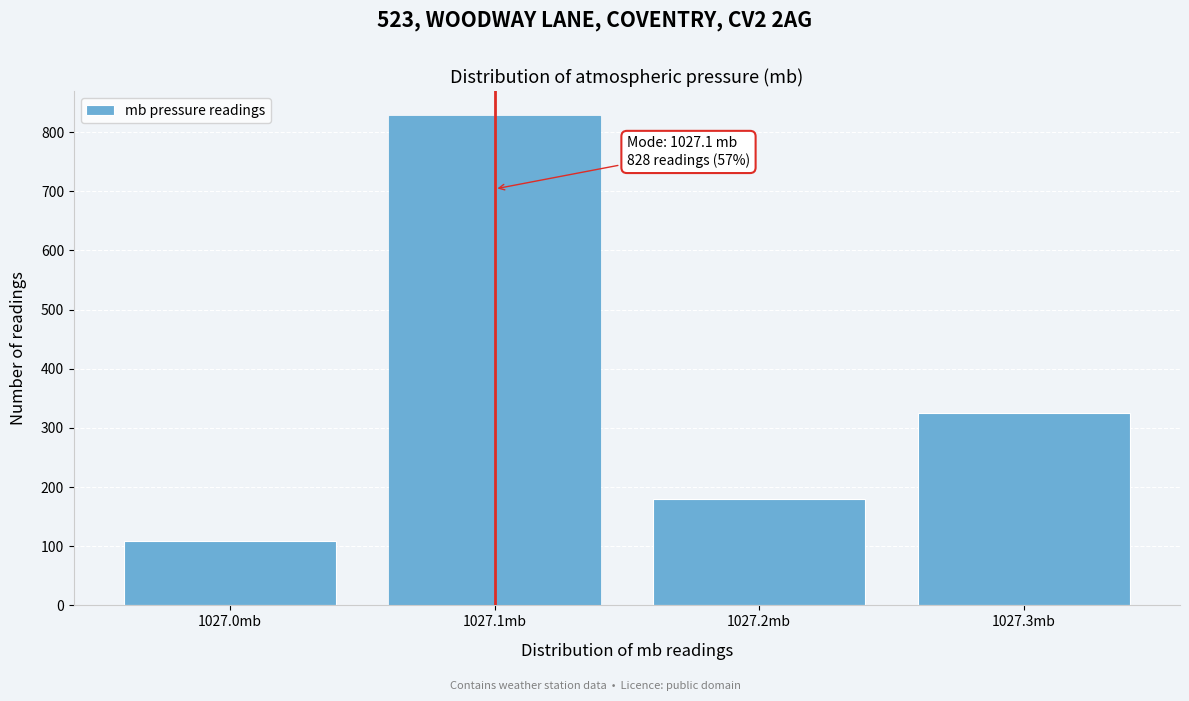

Reading right to left, transcribe all the data shown in this chart.

325	180	828	108